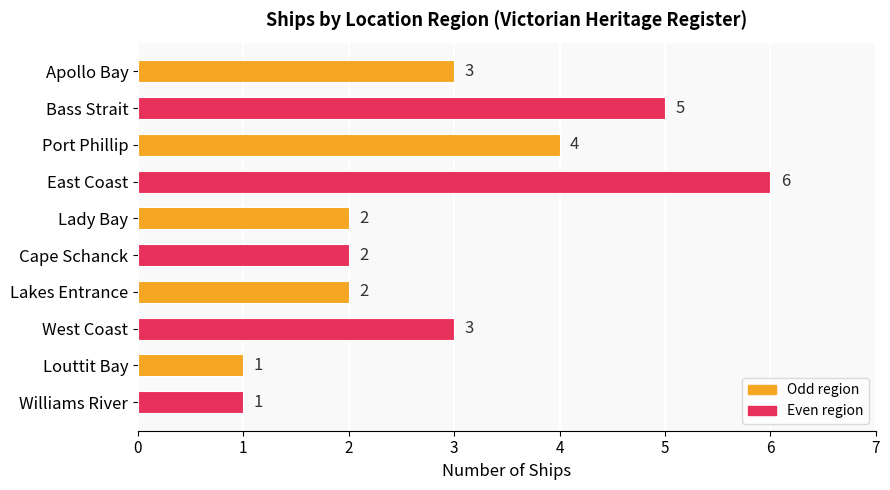

True or false: the data shows 6 at East Coast.

True